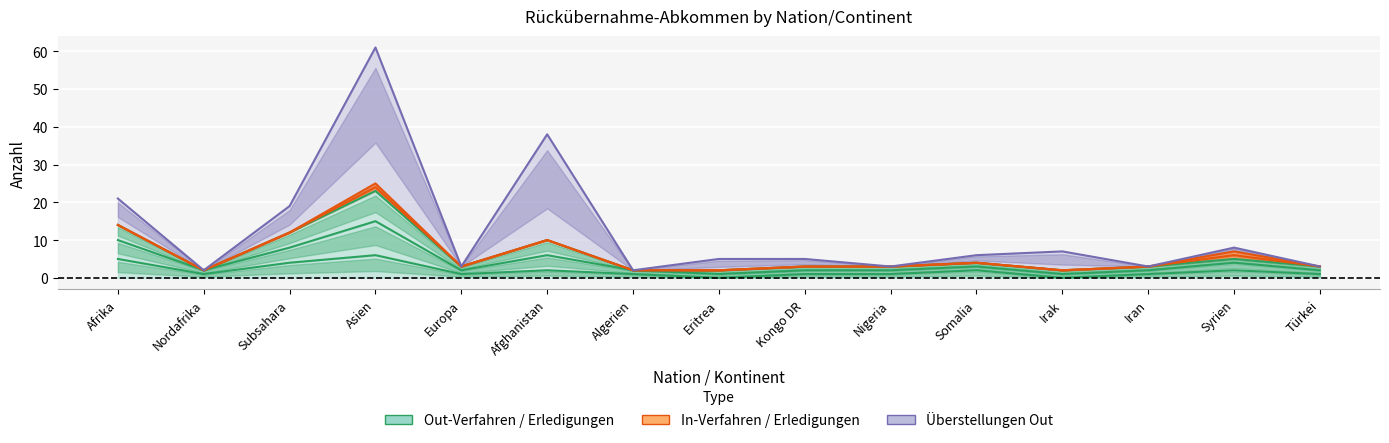

True or false: Total Erledigungen Out (col_4) has a value of 2 at Nordafrika.

True